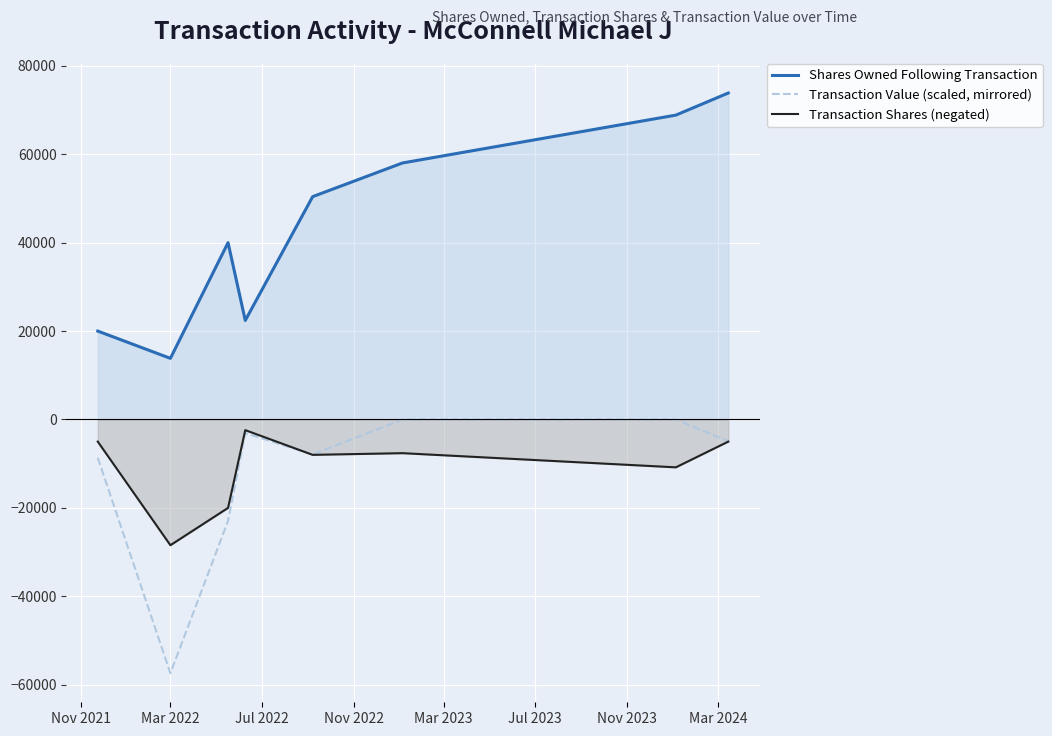

What is the minimum value for Transaction Shares (negated)?

-28439.0